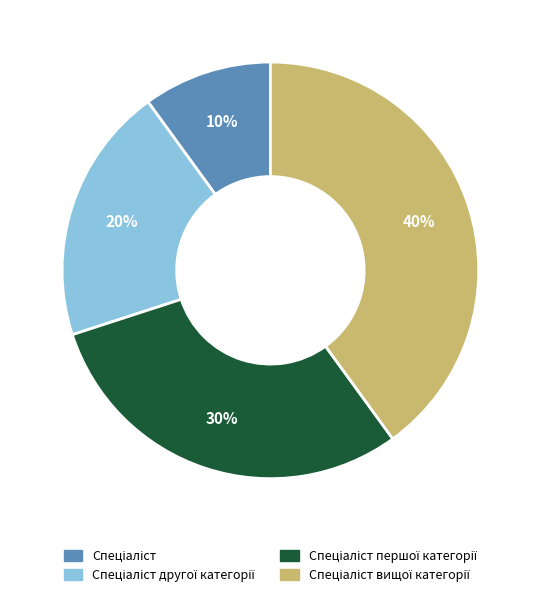

Is there any slice that represents more than half of the pie?

No